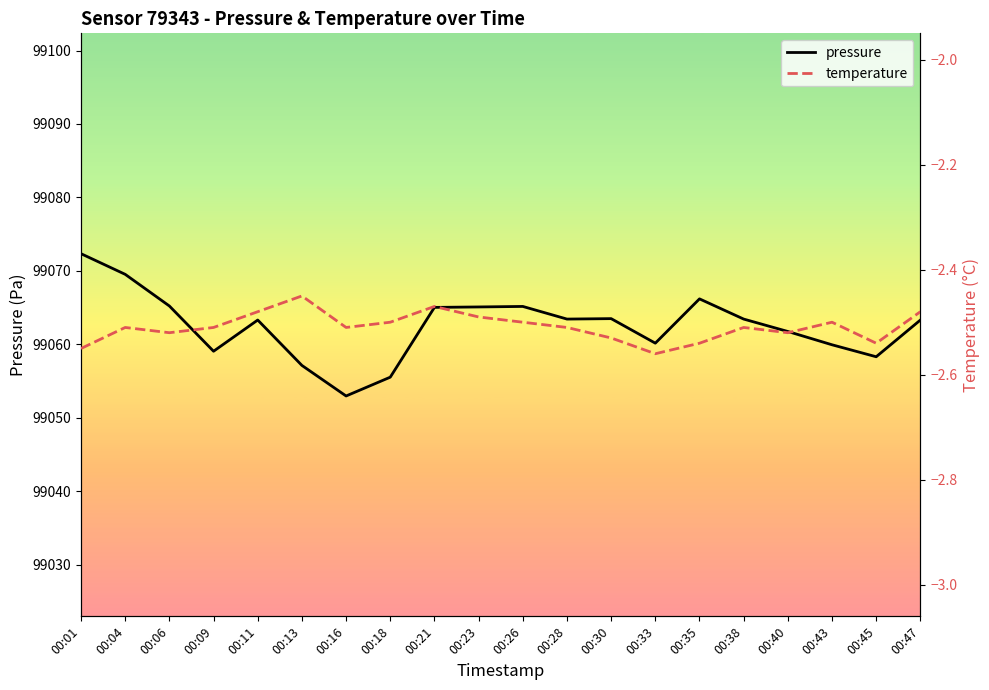

What is the spread (max minus min) of values at 00:43?

99062.4